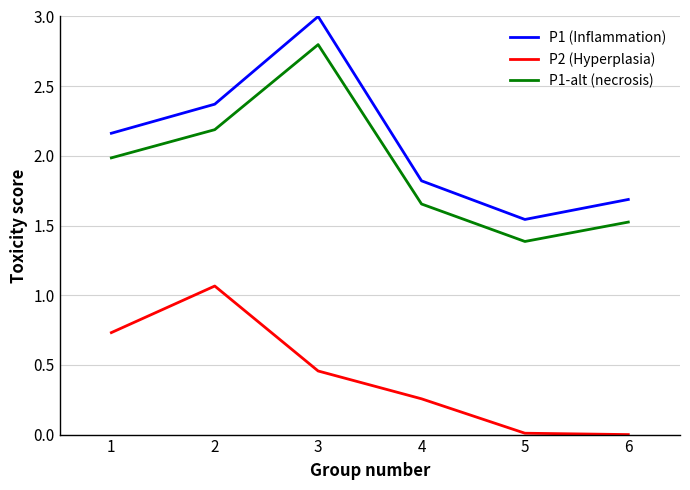

True or false: P1 (Inflammation) has more than 1 points higher than both neighbors.

False